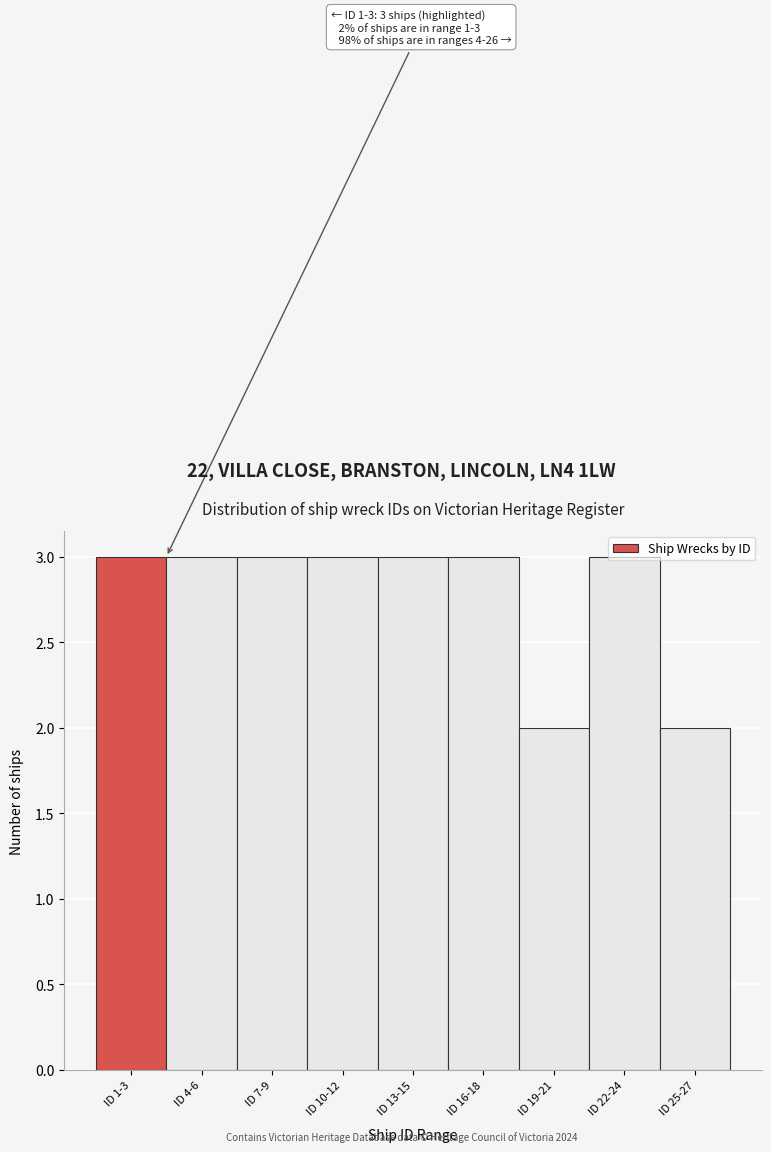

What is the sum of all values?

25